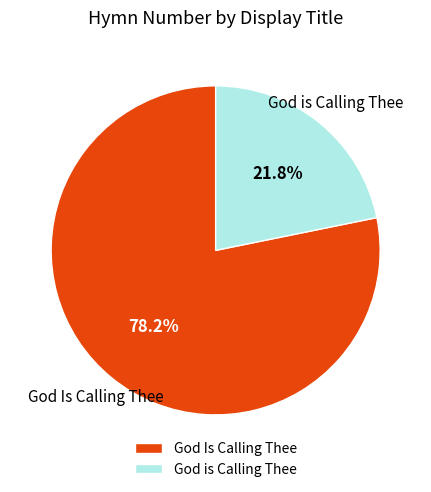

Which slice is the smallest?

God is Calling Thee